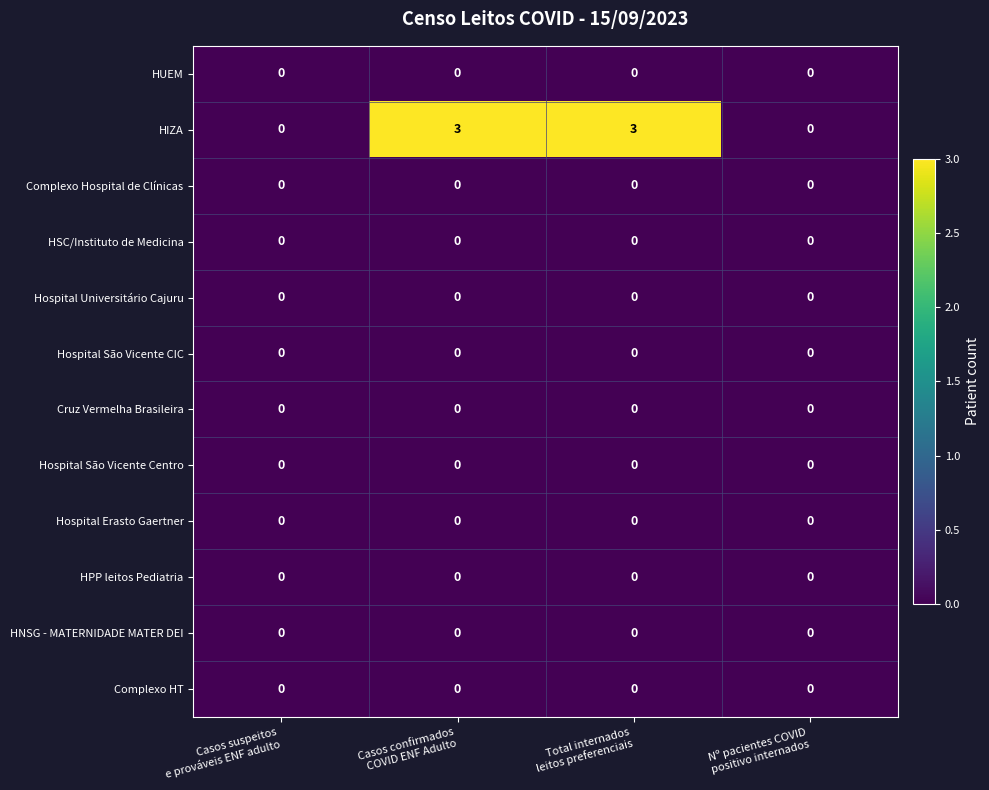

What is the maximum value shown in the chart?

3